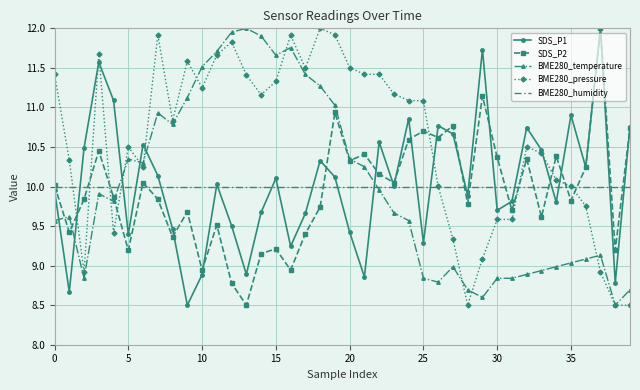

Which series has the largest total across all categories?

BME280_pressure